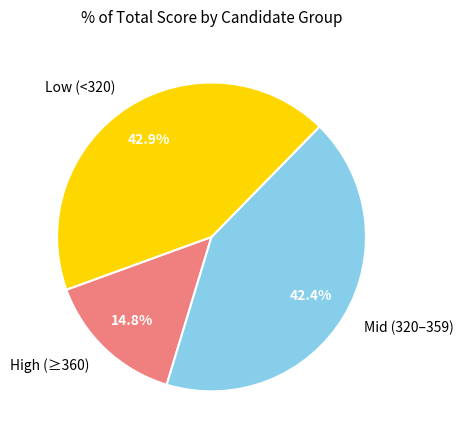

What portion of the pie excludes High (≥360)?

85.2%